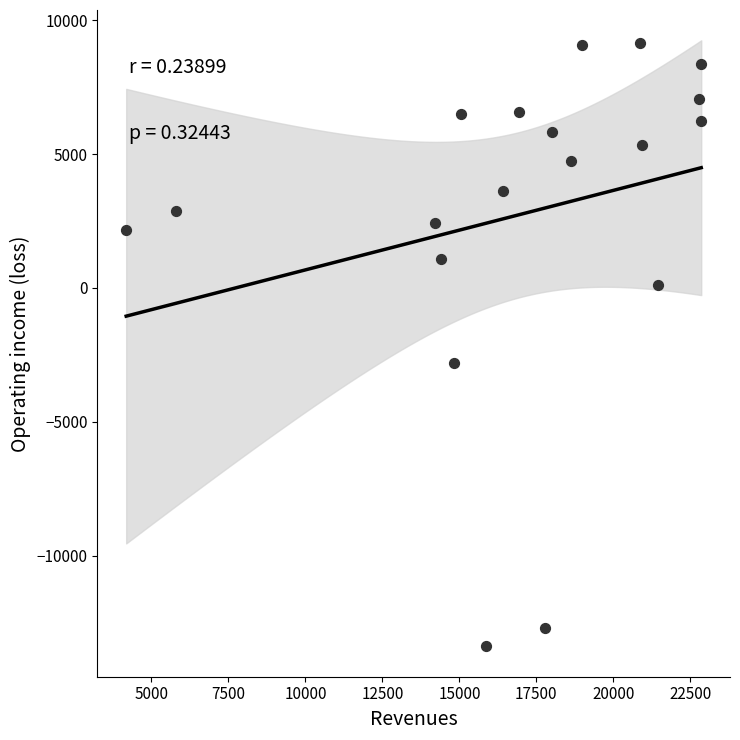

What Y value in the scatter plot is closest to -2121?

-2792